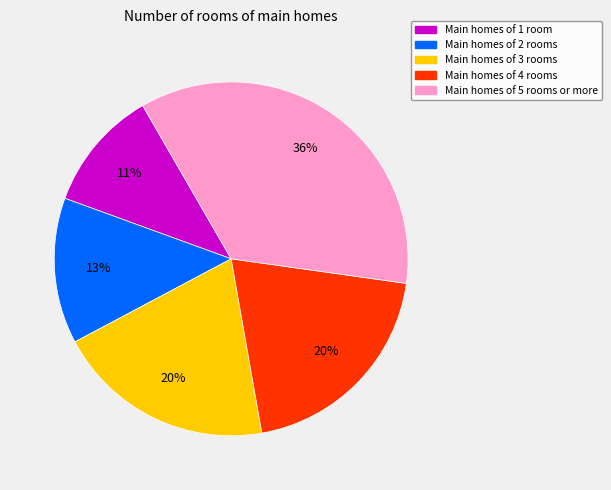

How many slices are in this pie chart?

5